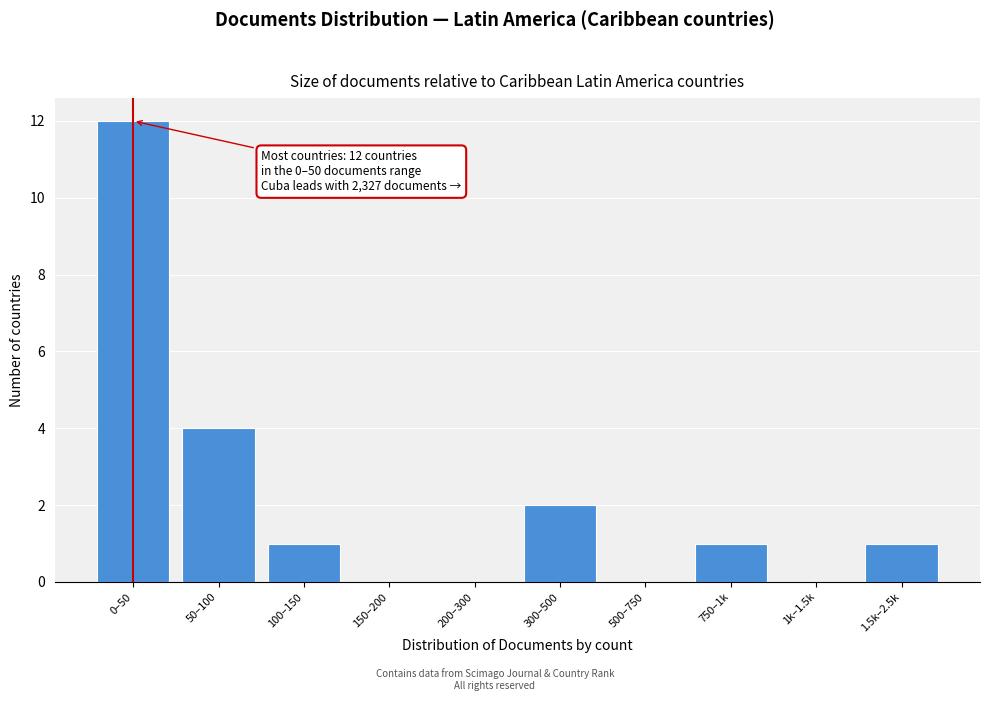

Reading left to right, extract all data points from this chart.

0–50=12	50–100=4	100–150=1	150–200=0	200–300=0	300–500=2	500–750=0	750–1k=1	1k–1.5k=0	1.5k–2.5k=1